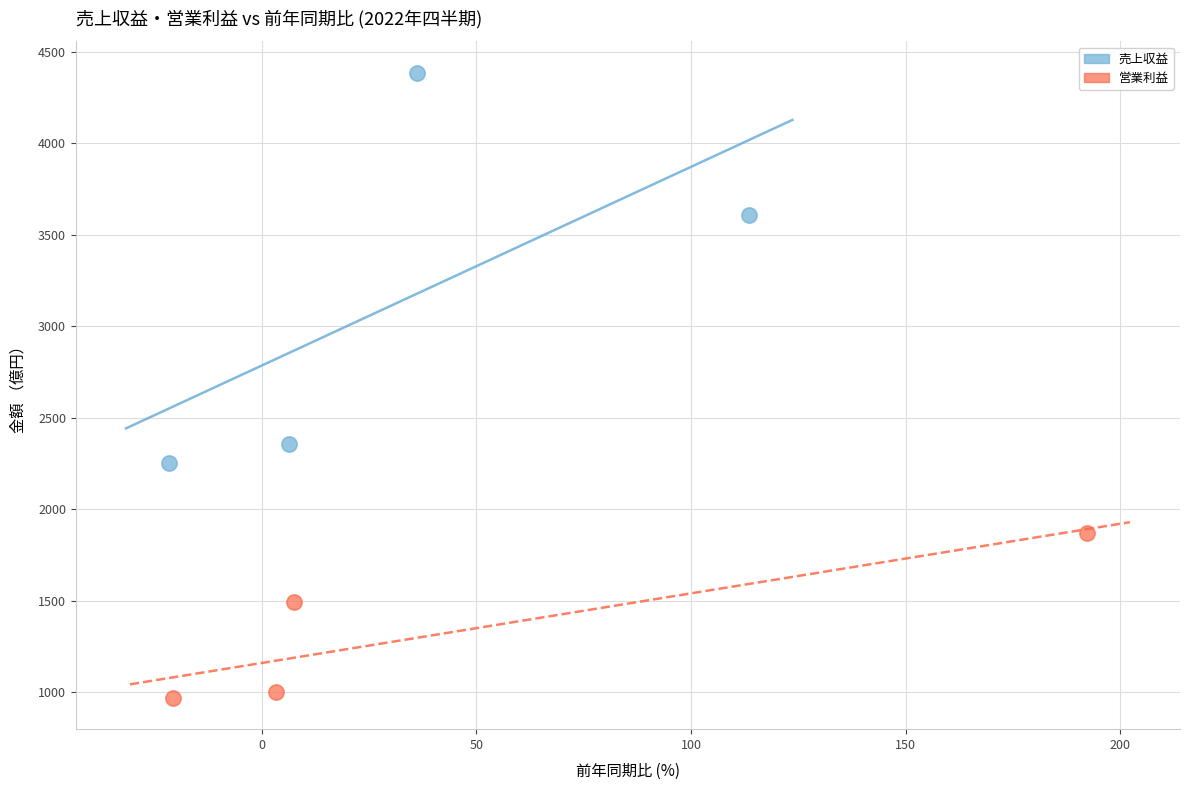

Which series contains the lowest Y value?

営業利益